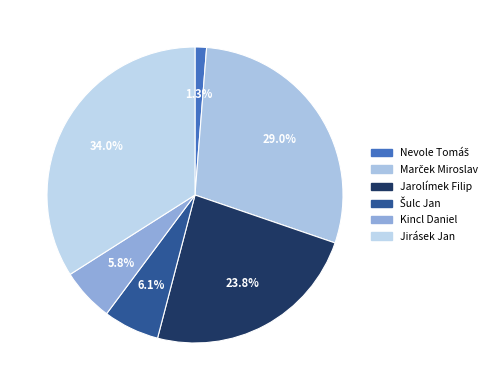

Does Nevole Tomáš represent more than half of the total?

No